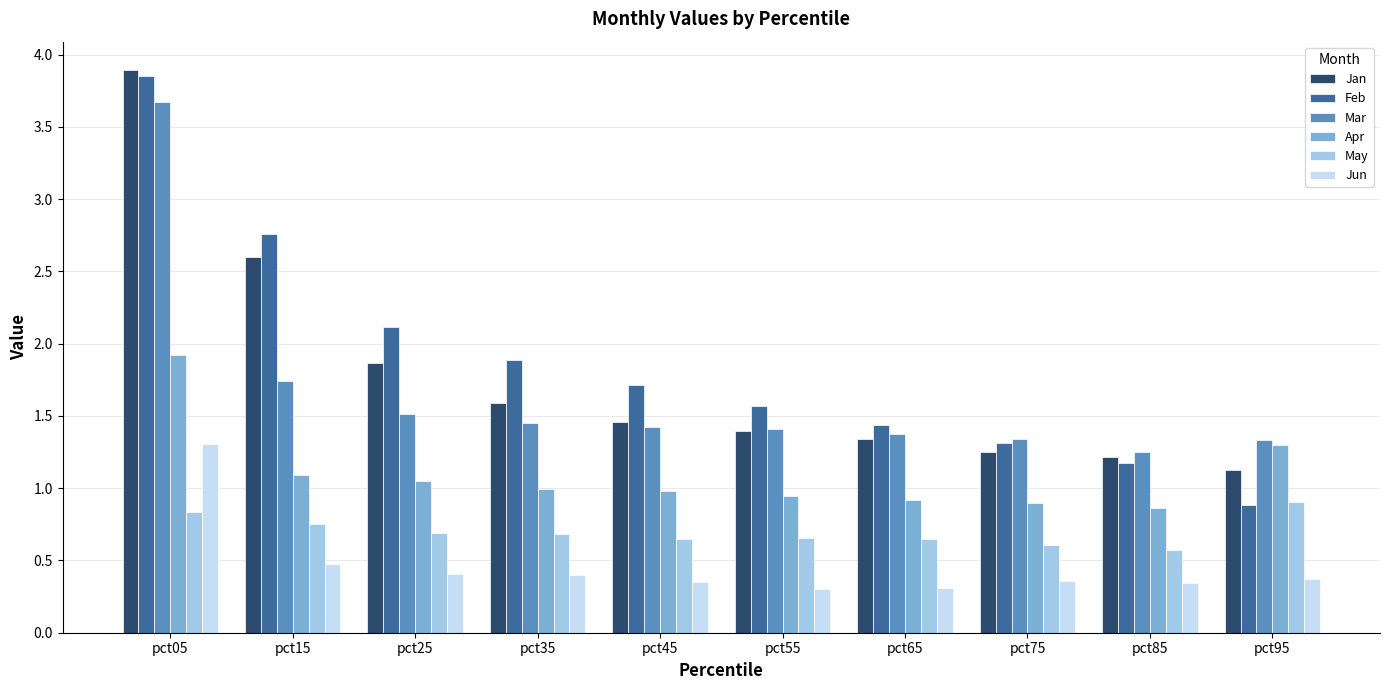

What is the difference between the second highest and second lowest values in the May series?

0.2